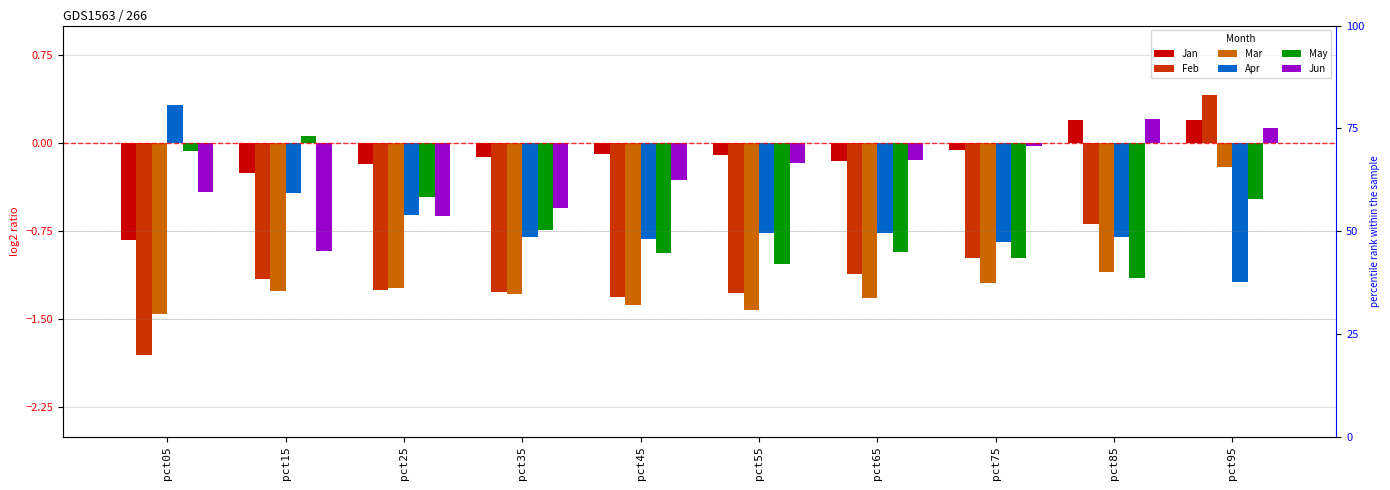

What is the difference between the maximum and minimum values in the Jun series?

1.1